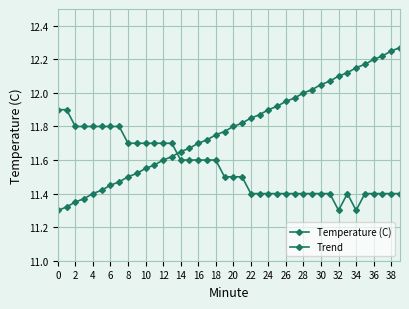

Count the number of data series in this chart.

2